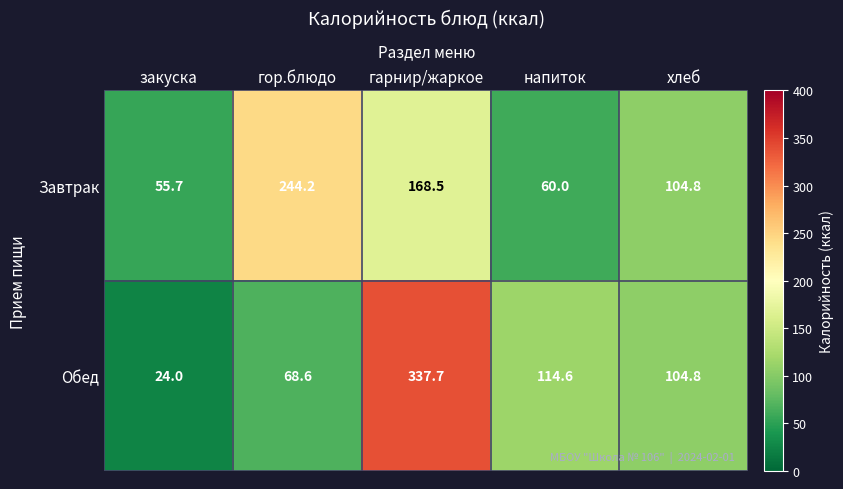

Which label corresponds to the smallest value in the chart?

закуска